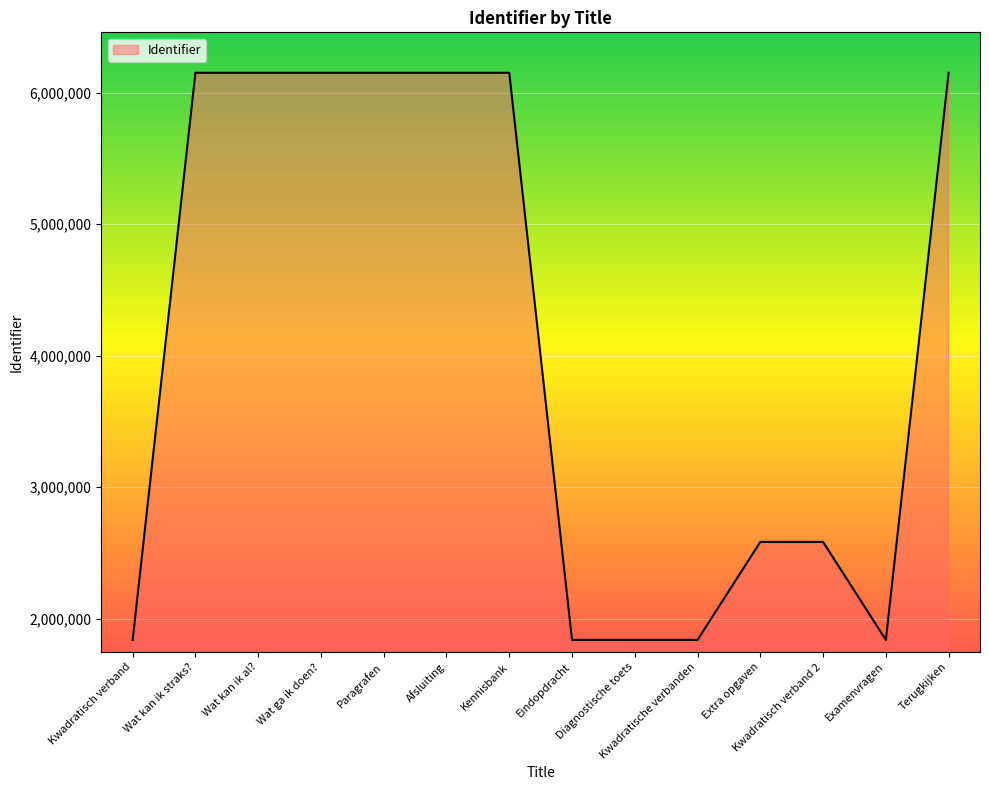

What is the change in value from Afsluiting to Kwadratische verbanden?

-4314917